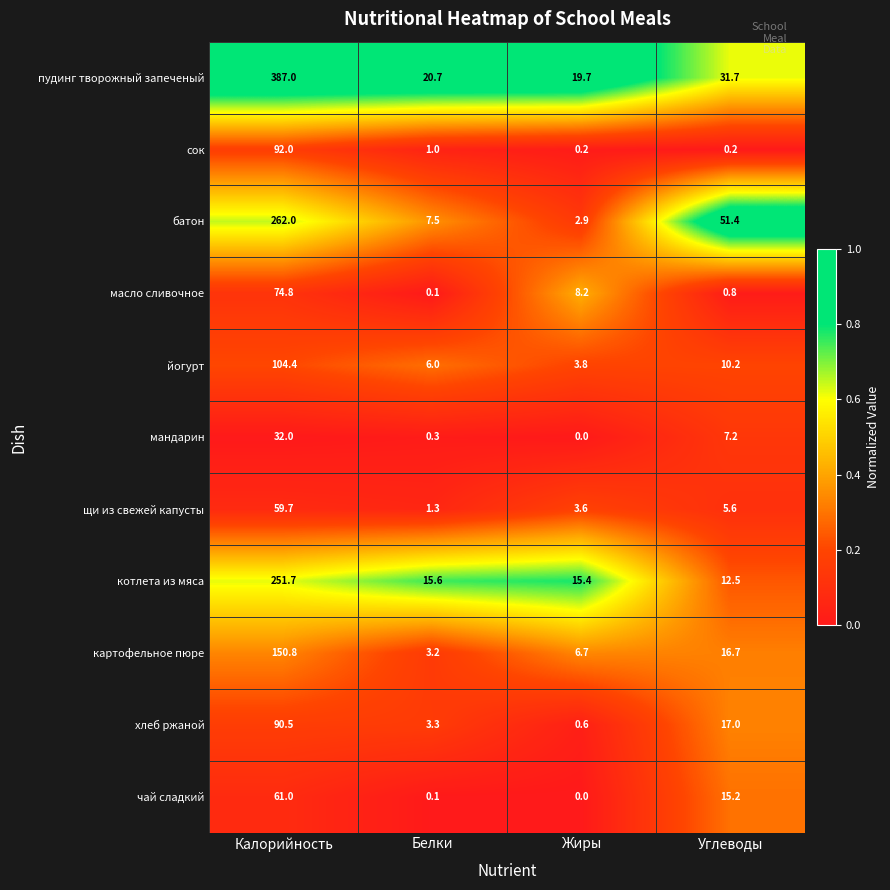

Which series has the widest spread of values?

пудинг творожный запеченый